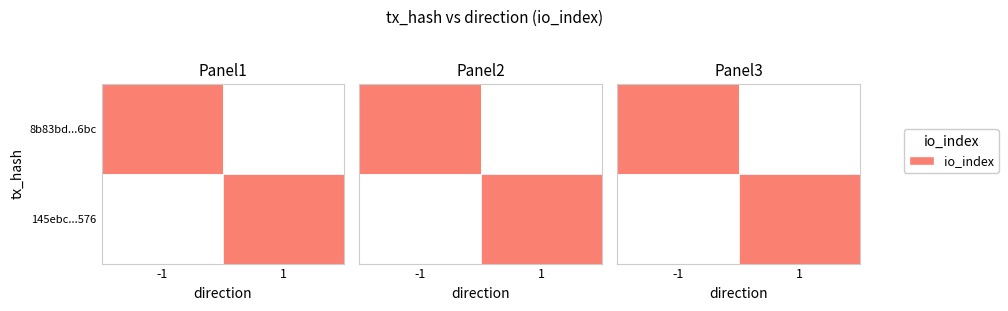

What is the sum of the 8b83bd1337f1b33ce7bf859fd94ec1ed814c6bc values at direction and io_index?

35